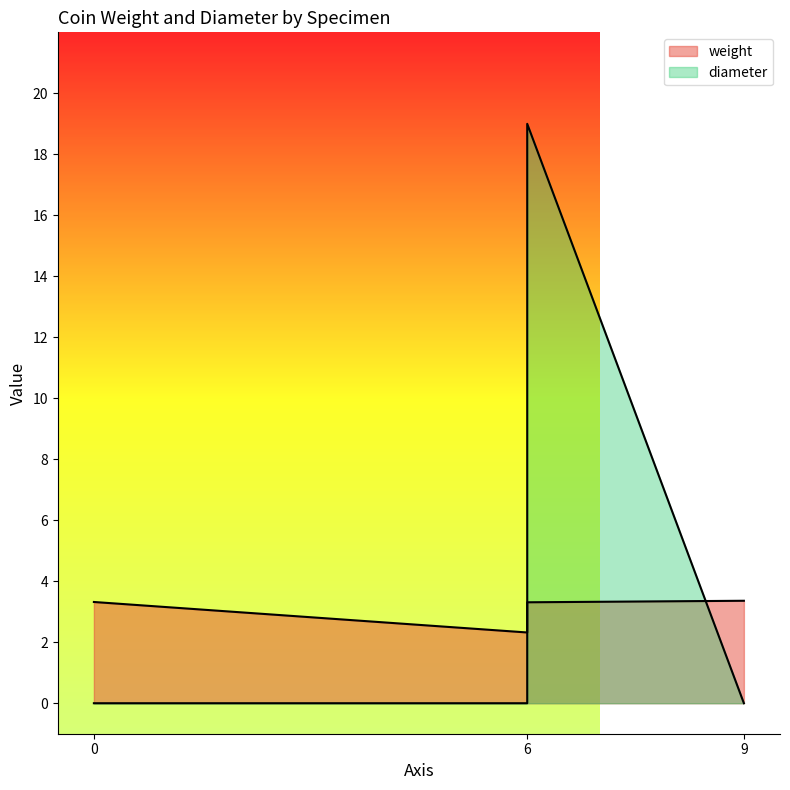

The weight series shows 3.9 at 18228254. True or false?

False